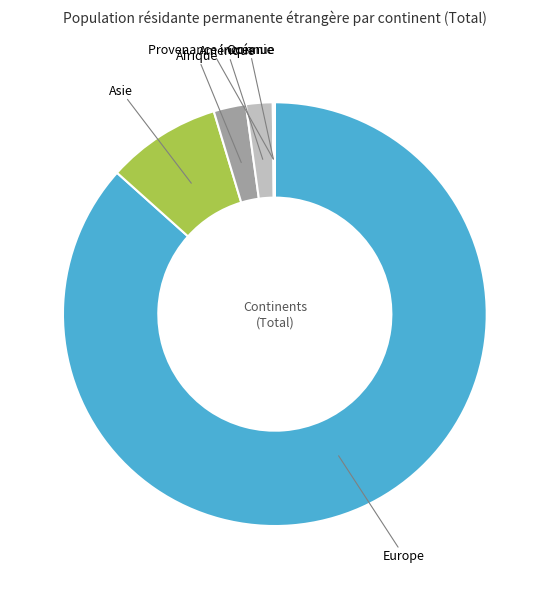

Which category has the biggest portion of the pie?

Europe